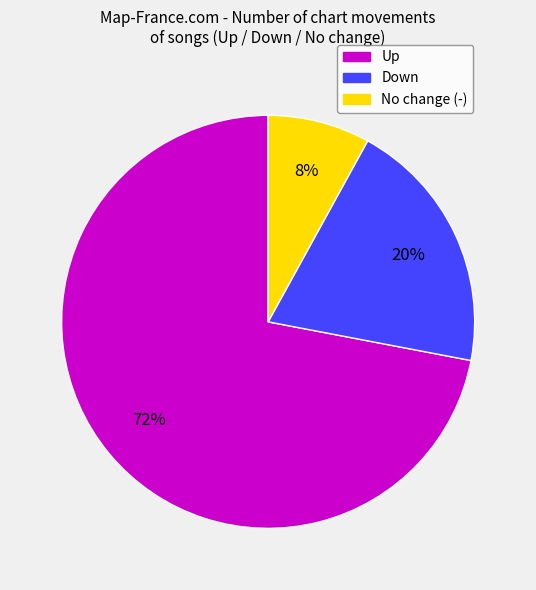

Is there a majority slice in this chart?

Yes